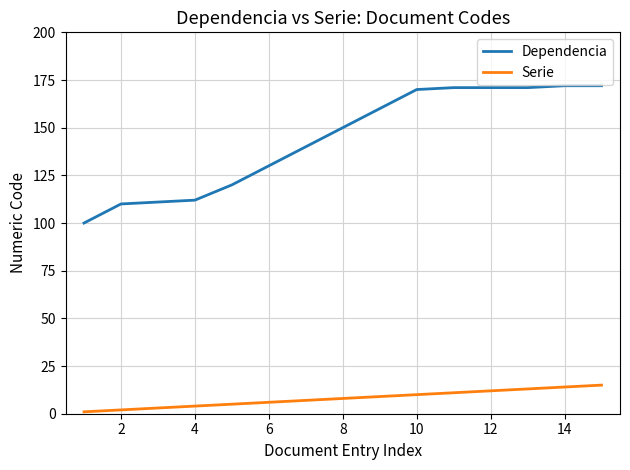

List the series in order of their overall mean, highest first.

Dependencia, Serie